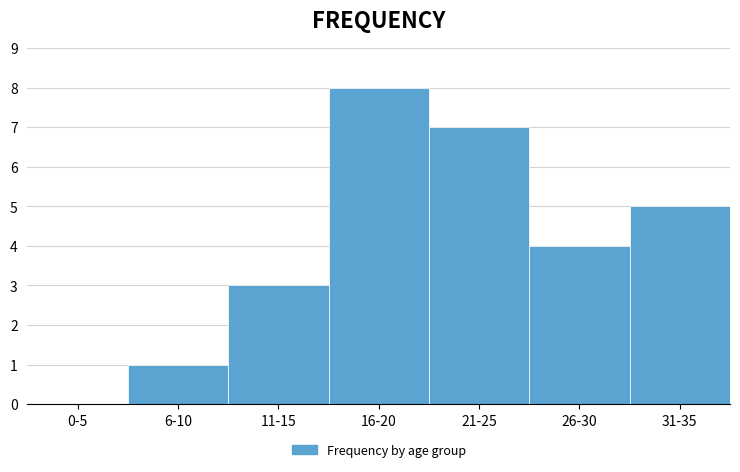

Reading left to right, what are all the values shown in this chart?

0-5=0	6-10=1	11-15=3	16-20=8	21-25=7	26-30=4	31-35=5